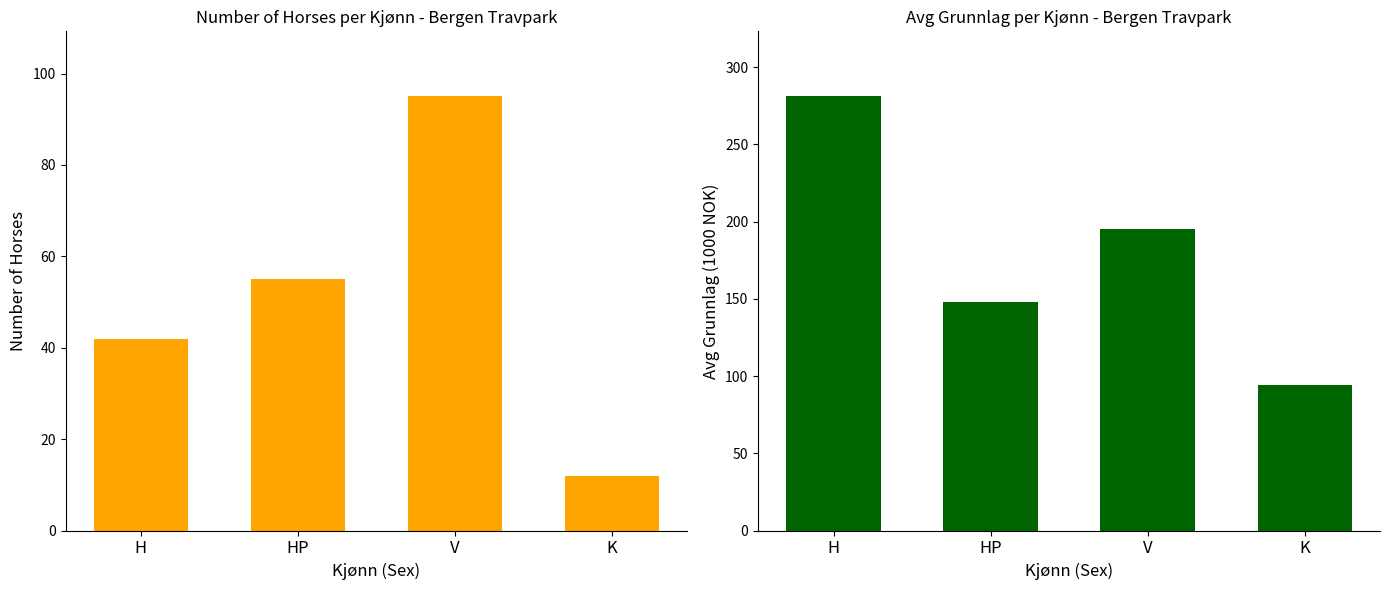

At which label does Avg Grunnlag by Kjønn reach its peak?

H